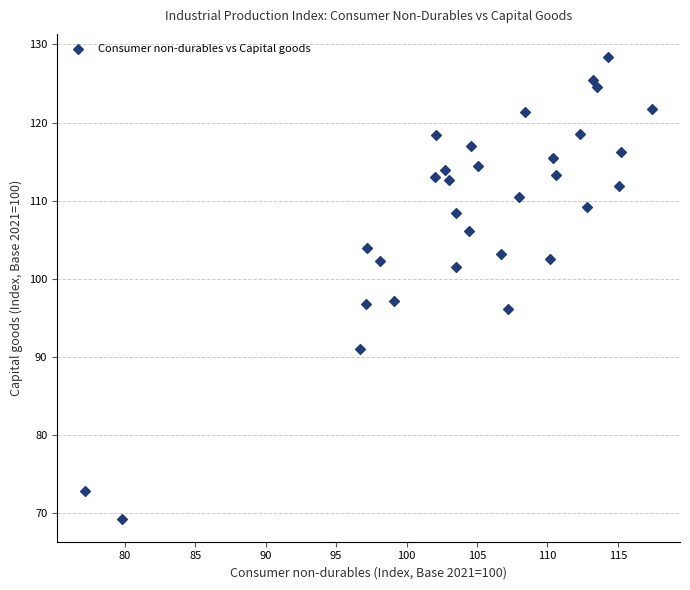

What is the range of X values (max minus min)?

40.2